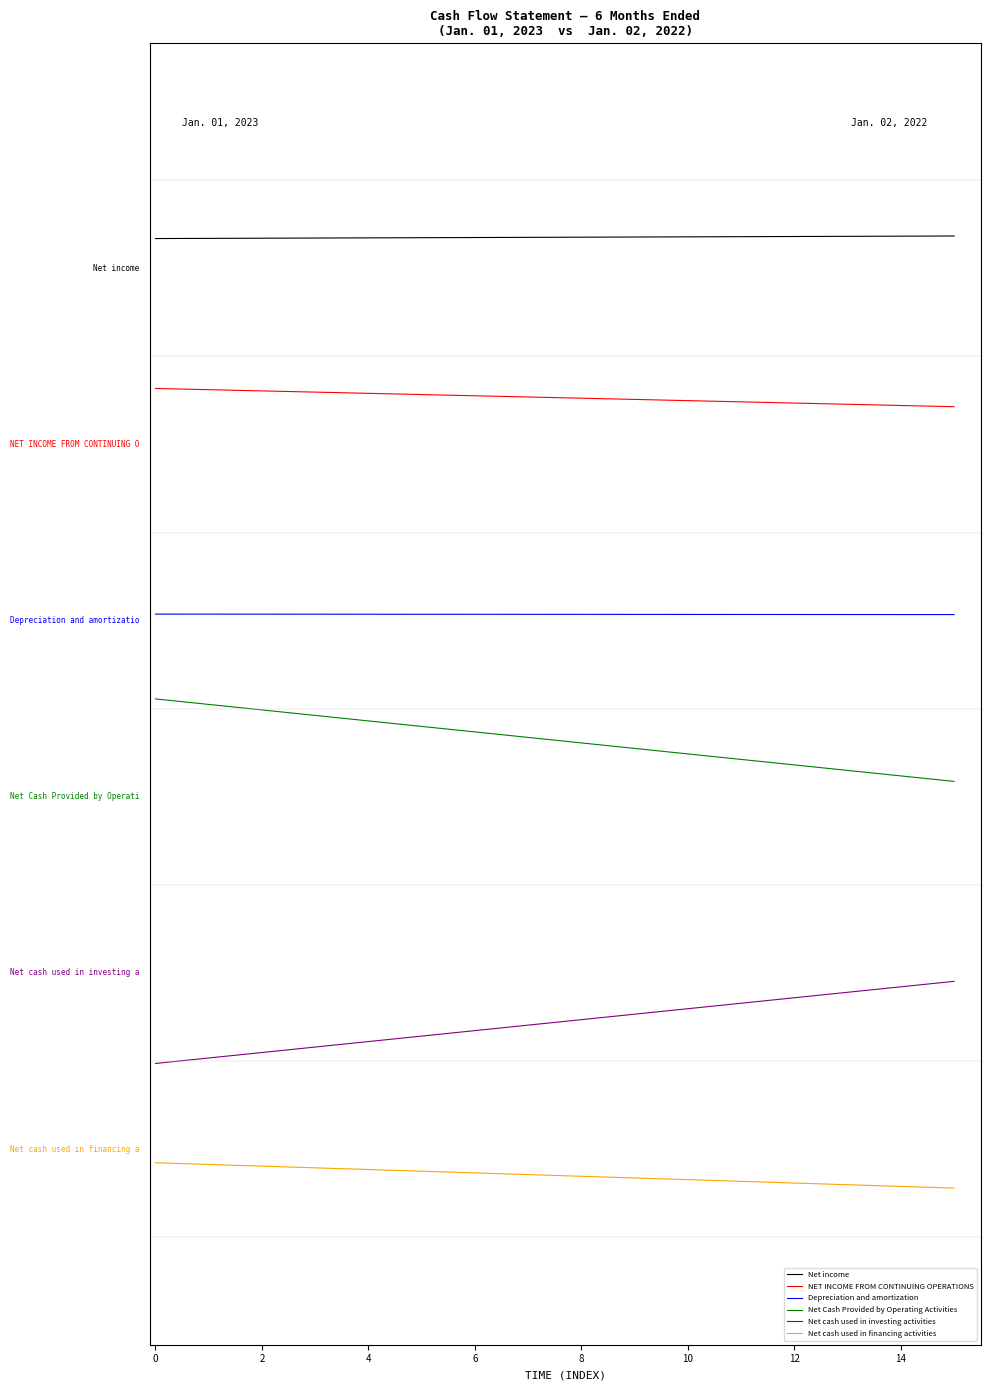

How many distinct data groups are displayed?

6